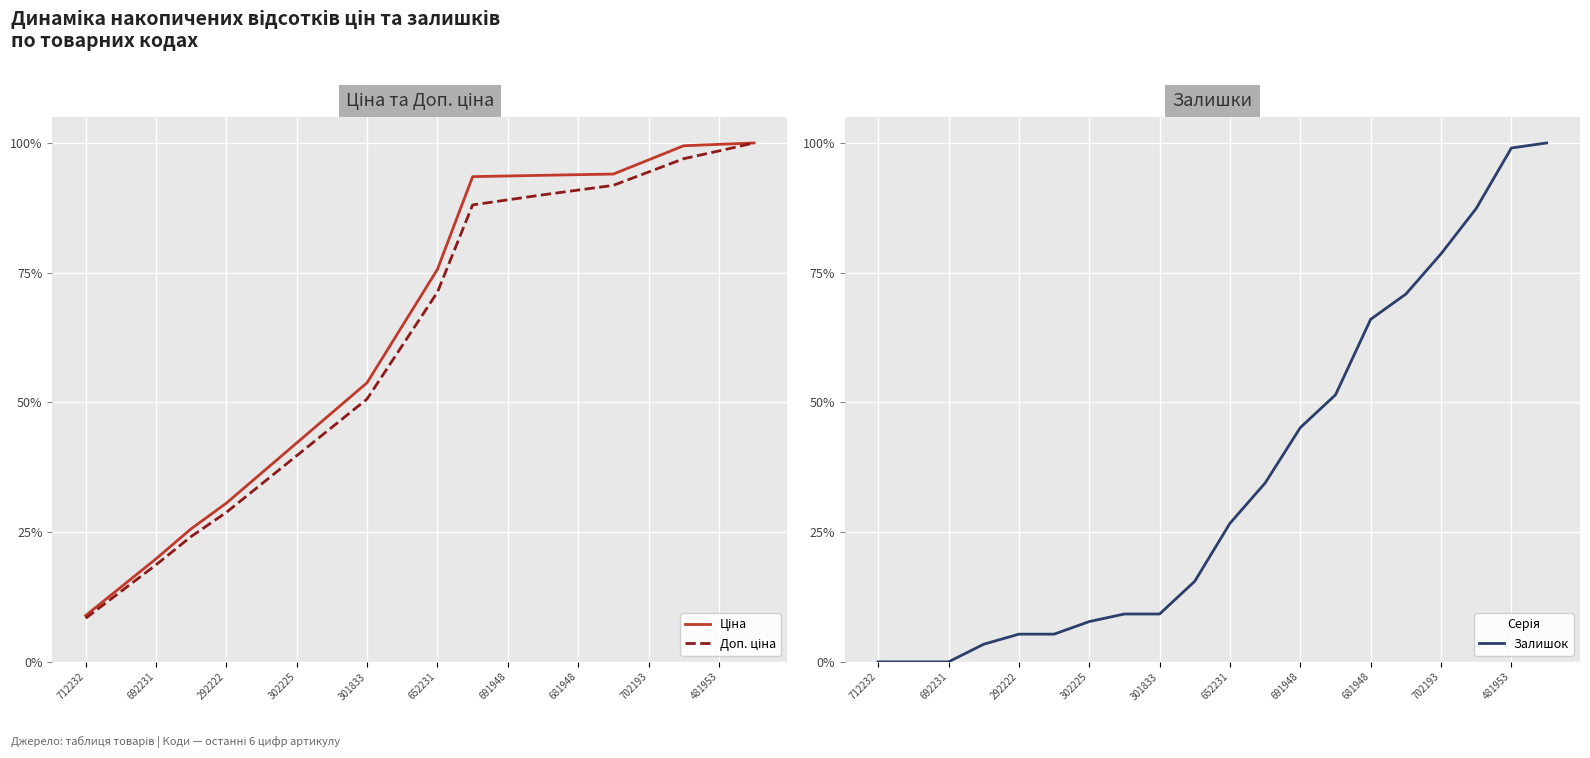

How many times do Залишок and Доп. ціна cross each other?

1